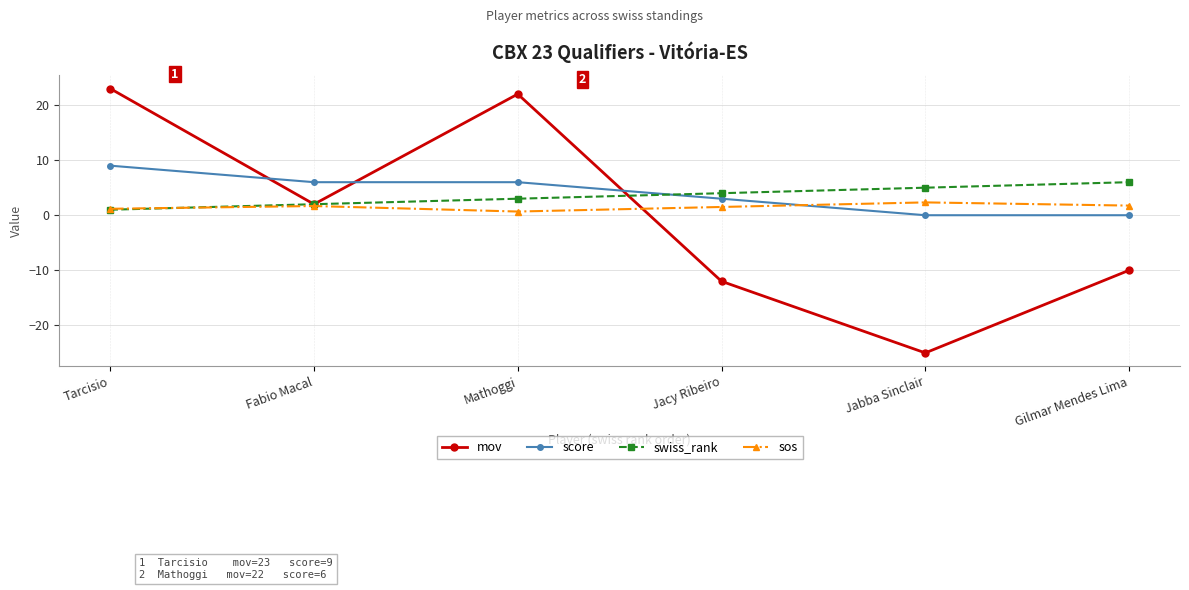

What is the difference between the maximum and minimum values in the mov series?

48.0